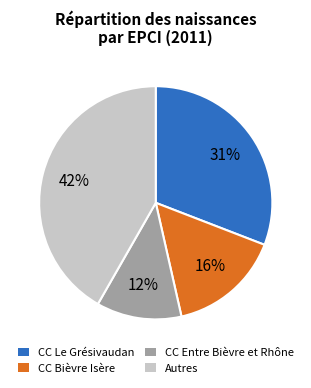

To the nearest percent, what is the difference between the largest and smallest slice percentages?

30%